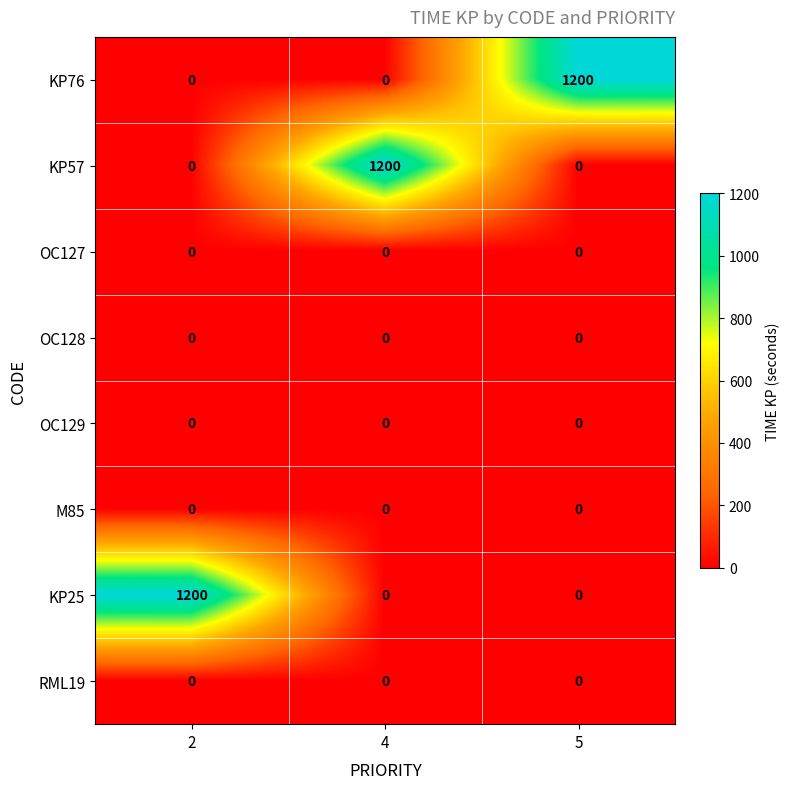

What is the spread (max minus min) of values at 4?

1200